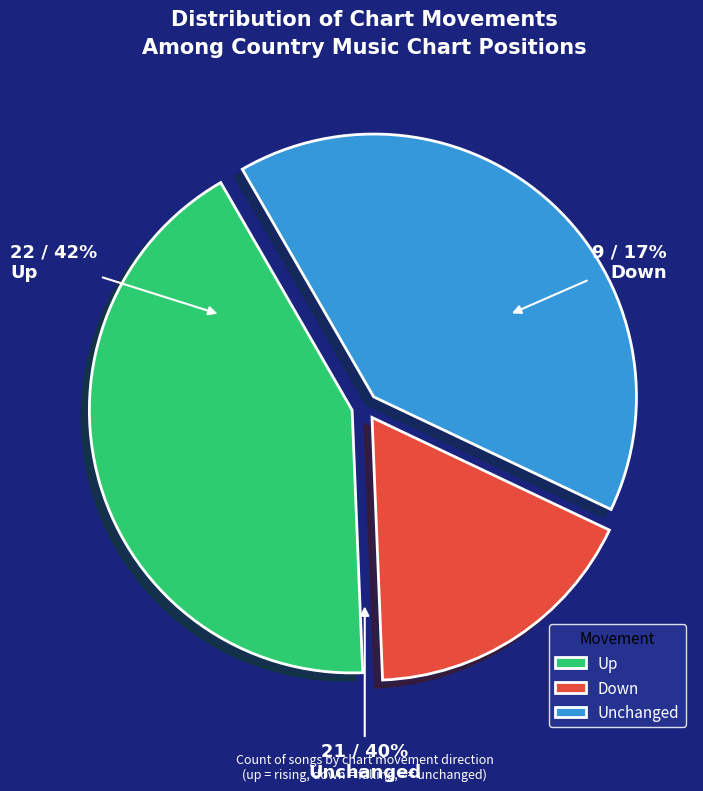

True or false: down accounts for 17% of the total.

True